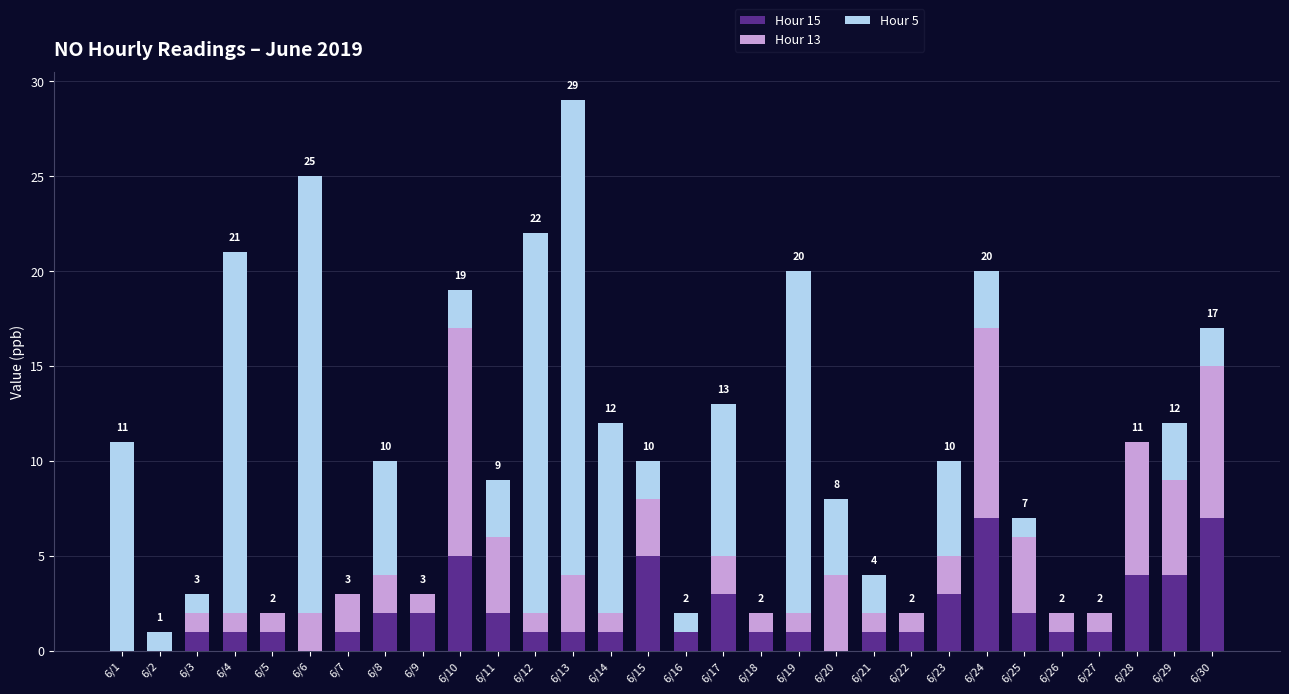

True or false: Hour 15 has a value of 7 at 6/24.

True